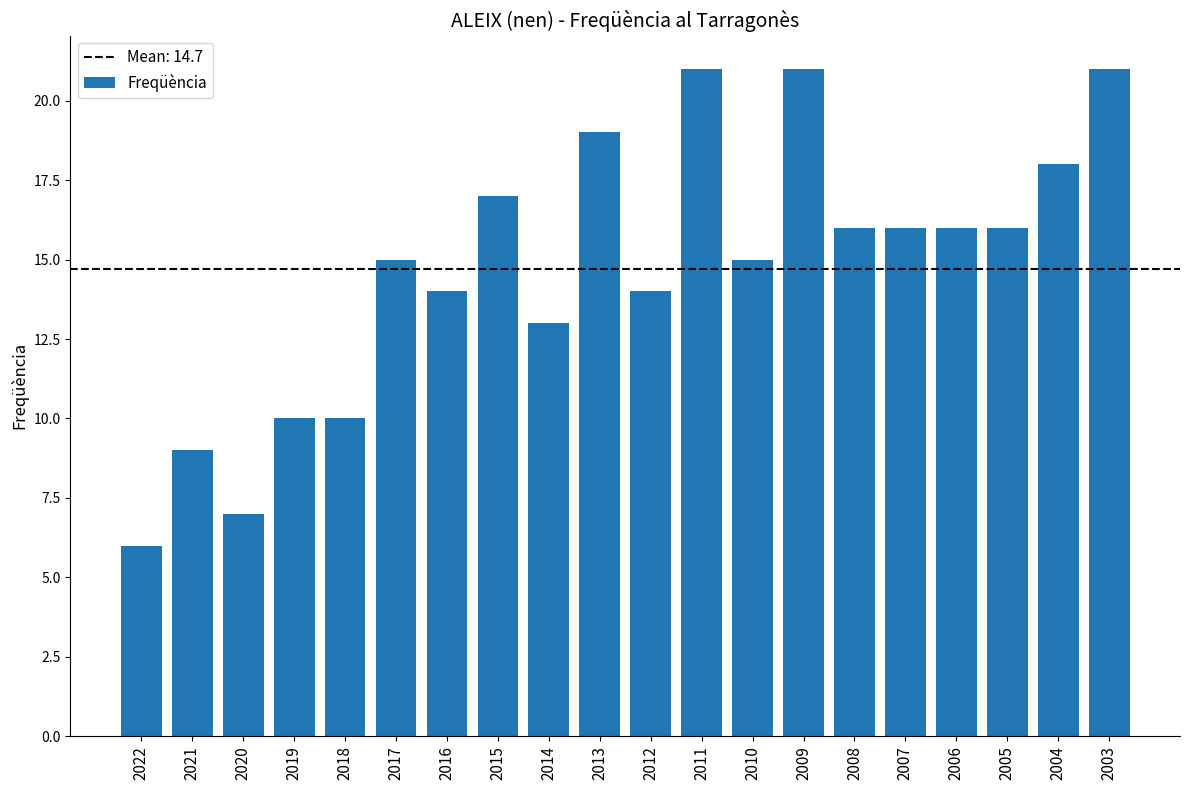

What is the difference between the values at 2013 and 2006?

3